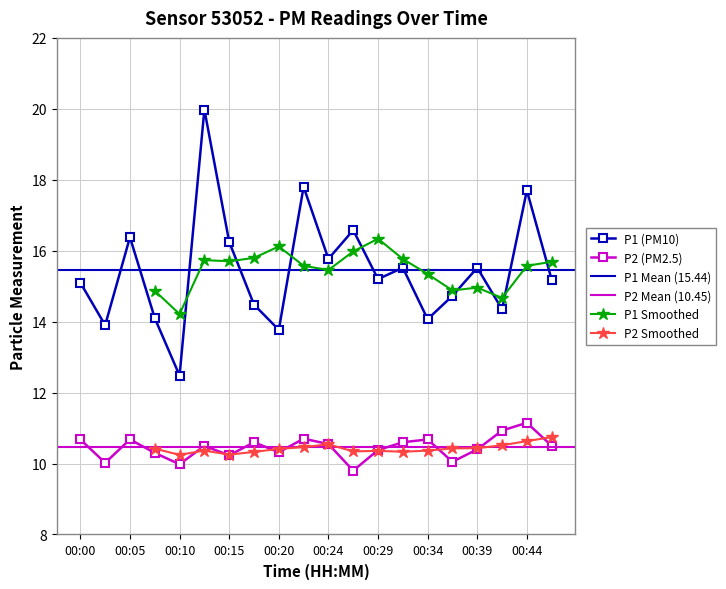

What is the total value across all series at 00:00?

25.8